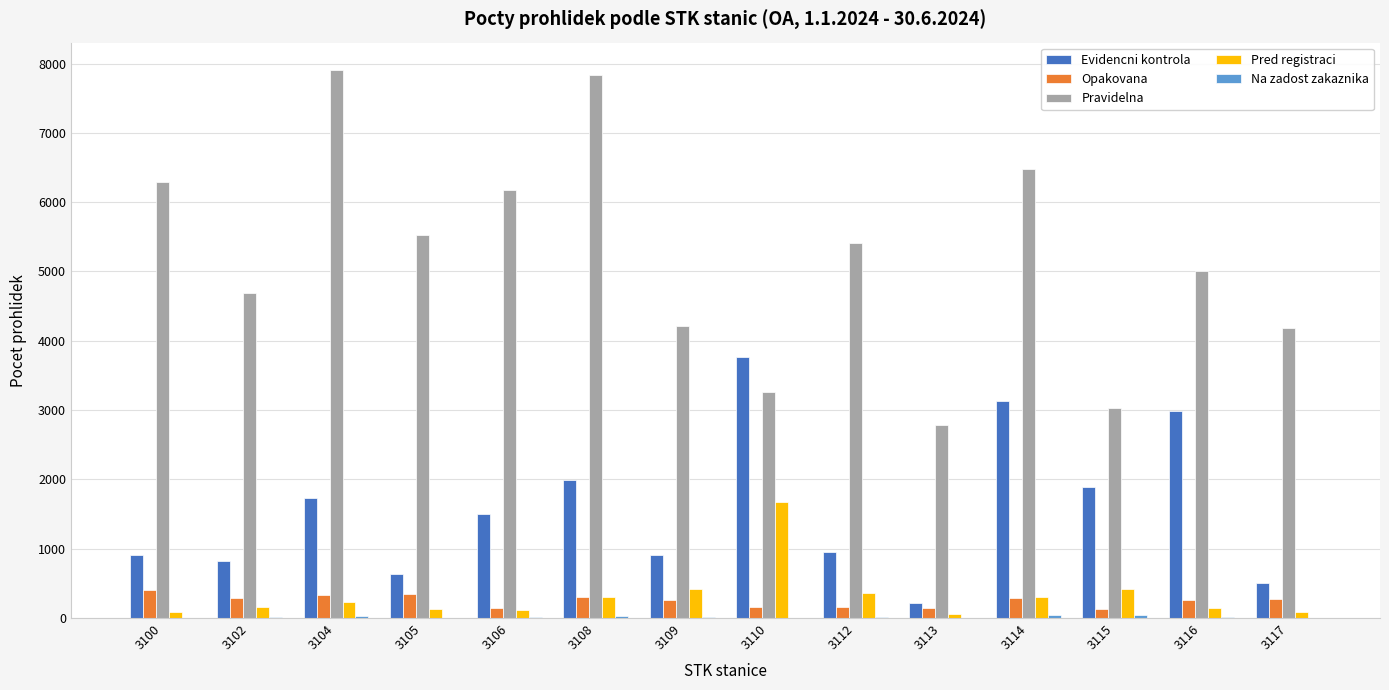

The value of Pravidelna at 3114 is 2311. True or false?

False